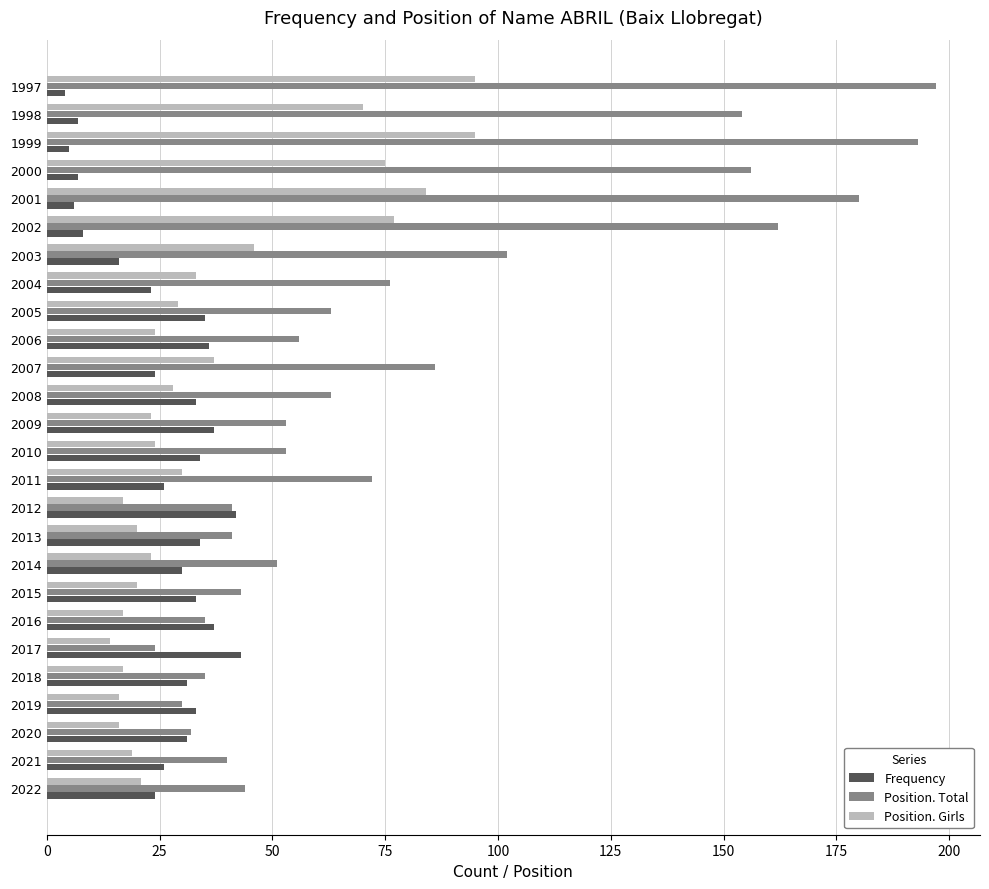

Where is Position. Total nearest to the value 110?

2003